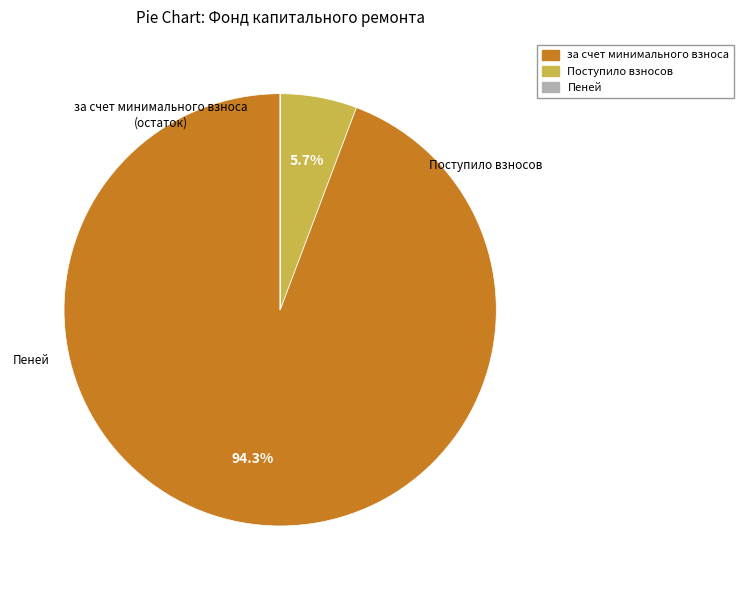

Is the sum of за счет минимального взноса and Поступило взносов greater than half?

Yes